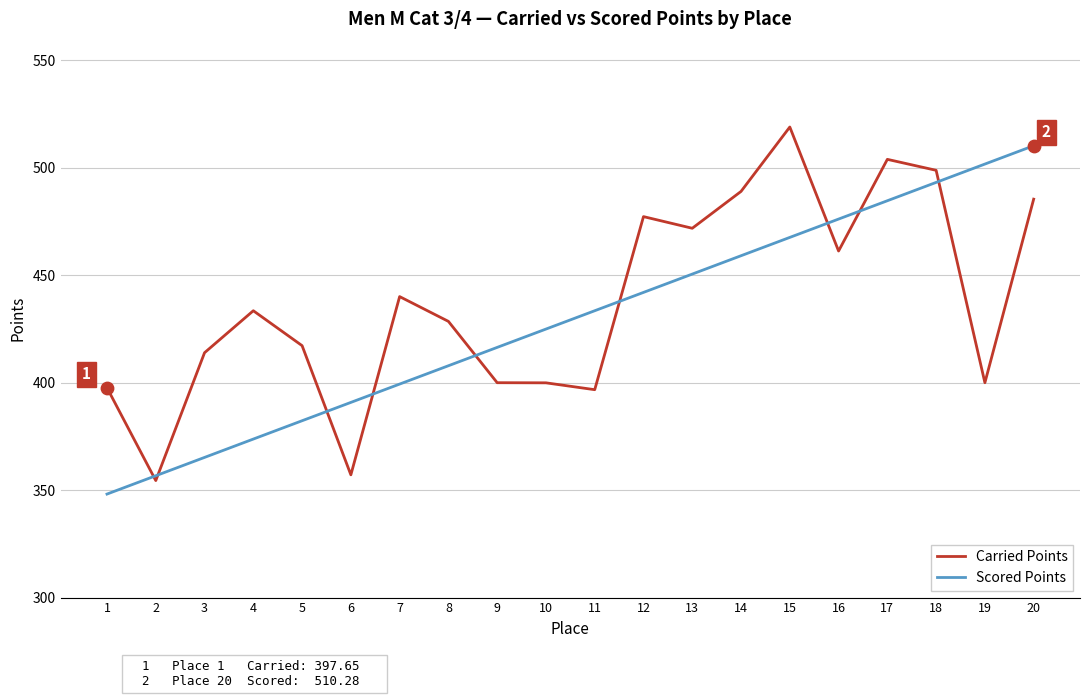

Is the value of Scored Points at 9 greater than the value of Carried Points at 15?

No